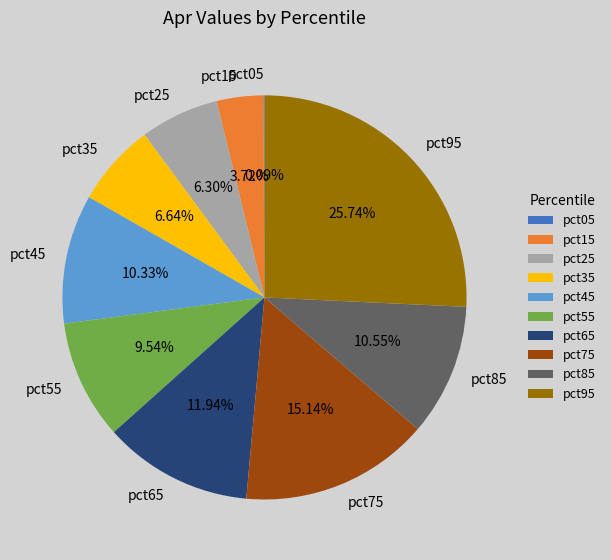

Combined, do pct55 and pct25 account for over 50%?

No